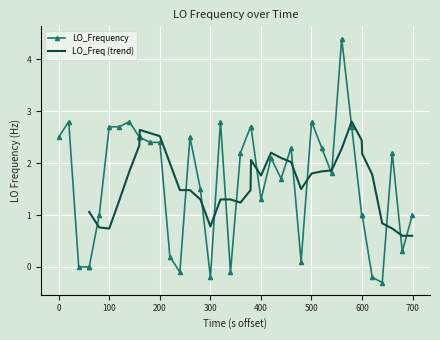

True or false: LO_Frequency has more than 0 interior local peaks.

True